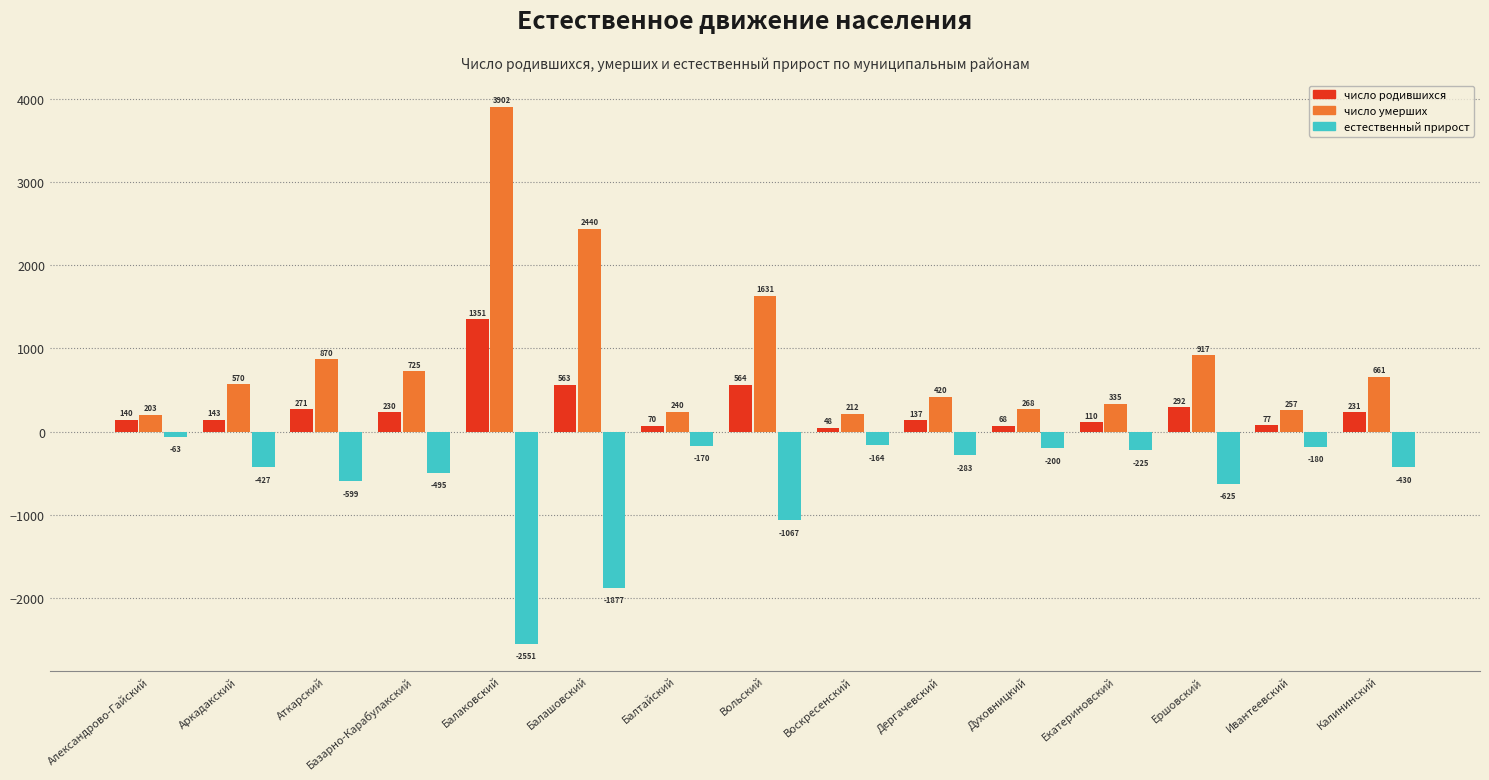

At which label does число родившихся reach its peak?

Балаковский